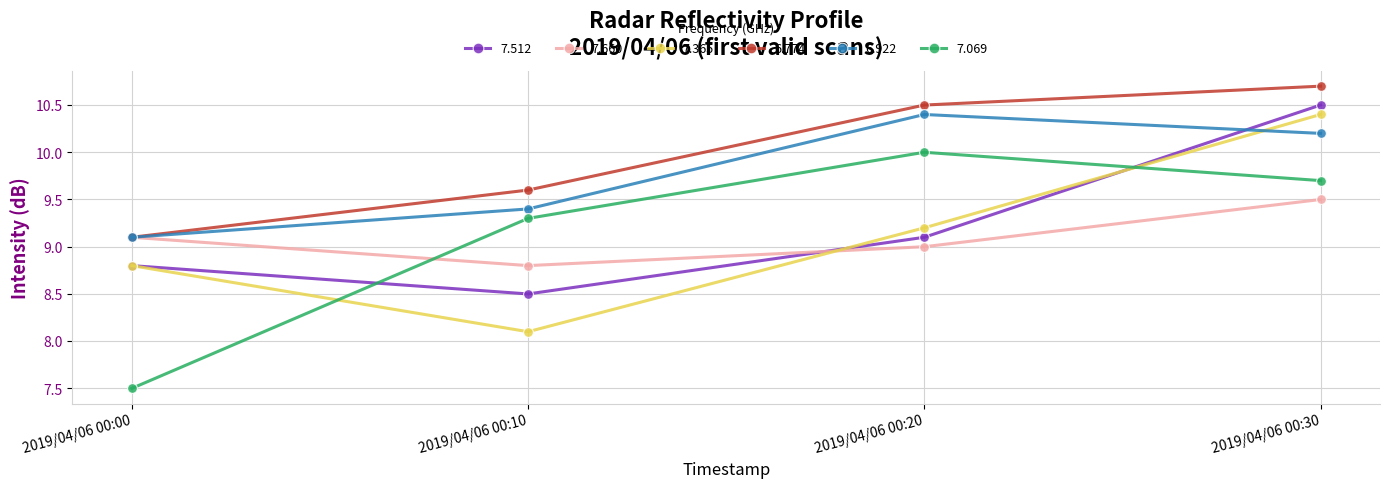

Count the number of data series in this chart.

6